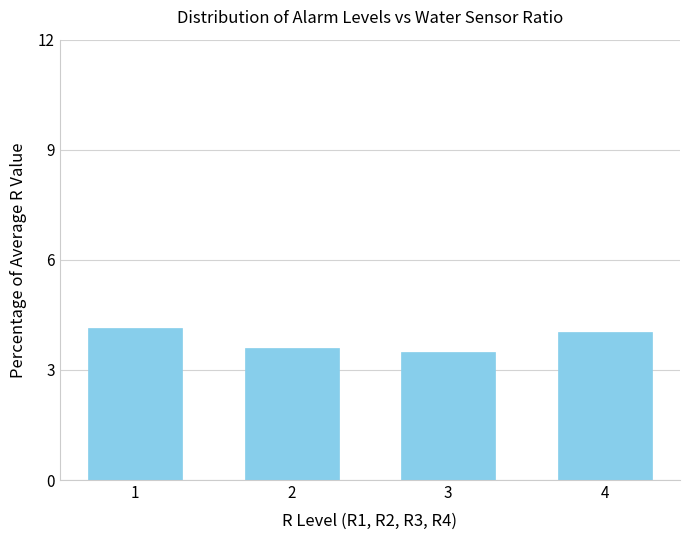

Where is the data nearest to the value 3?

3